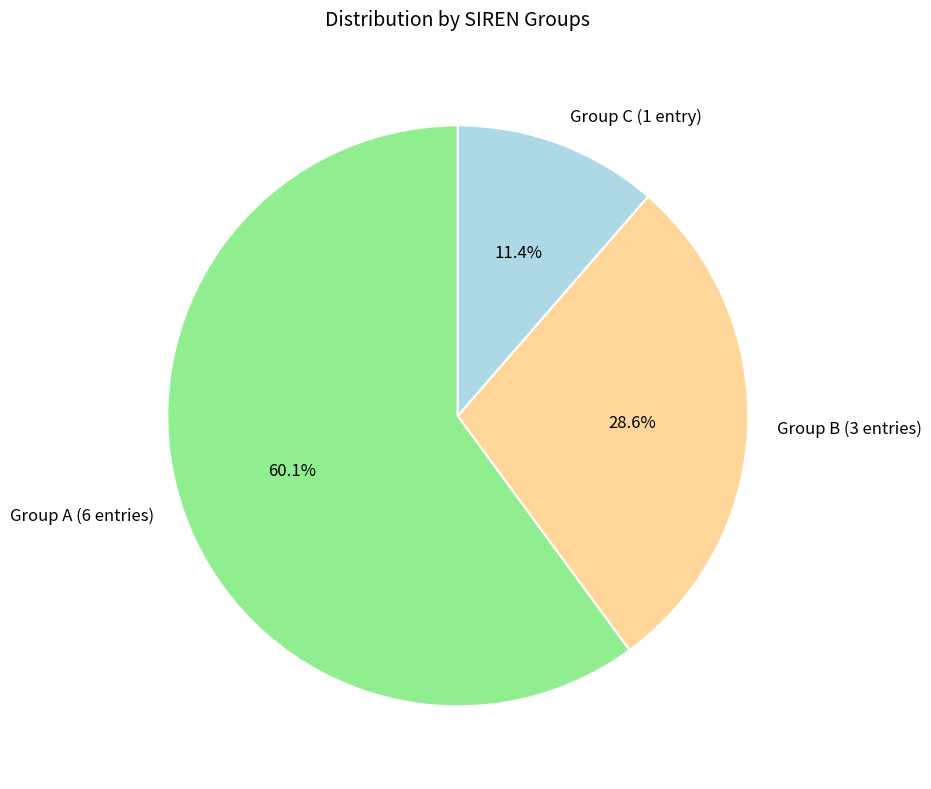

What is the ratio of the value at Group C (1 entry) to the value at Group B (3 entries)?

0.4